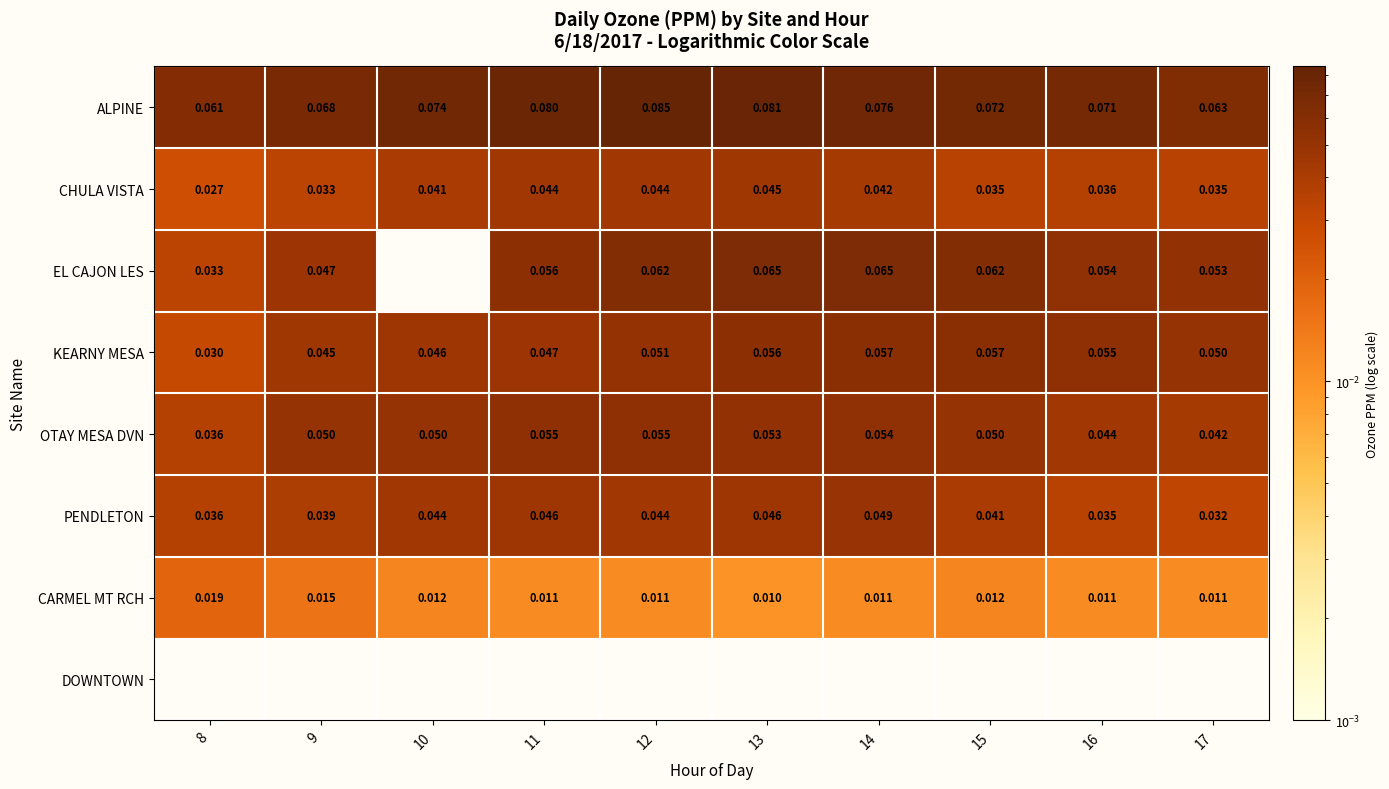

Is the value of CHULA VISTA at 15 greater than the value of EL CAJON LES at 15?

No